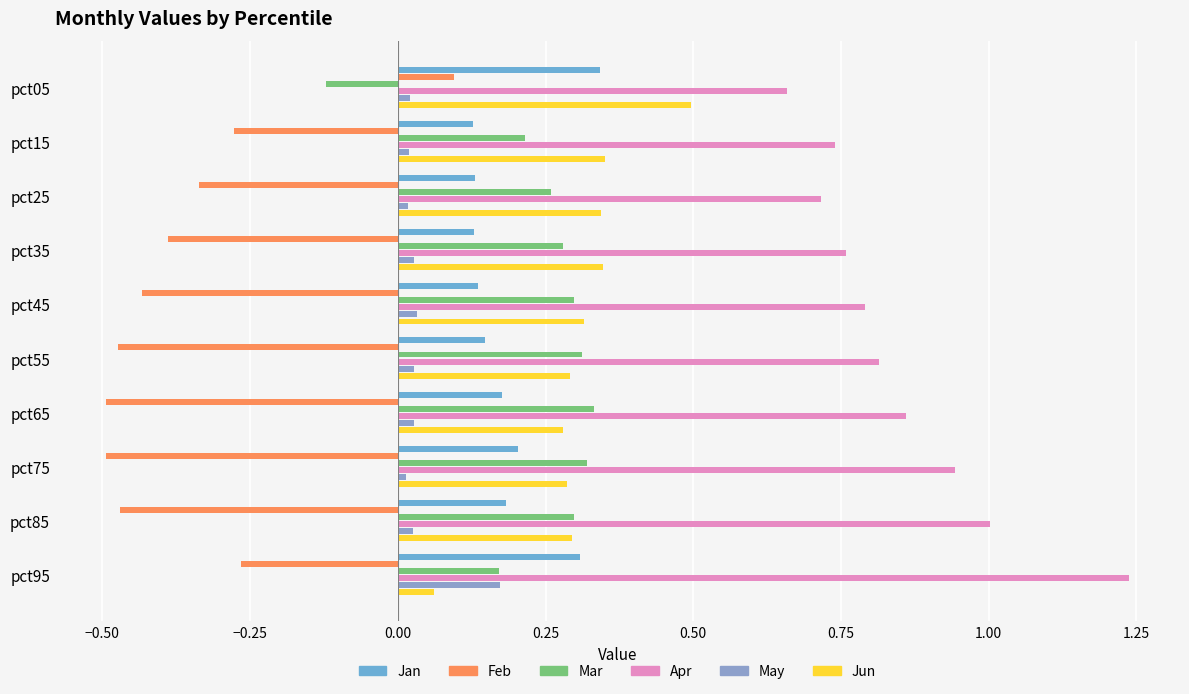

How many distinct data groups are displayed?

6